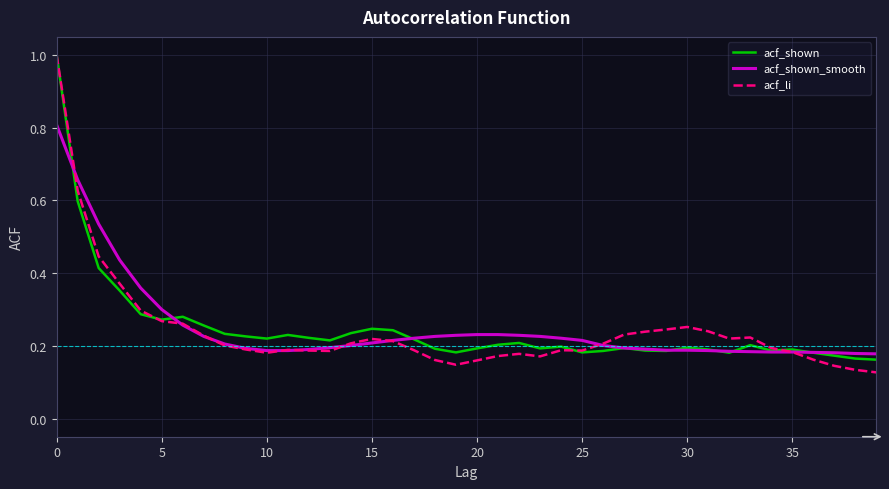

What is the greatest value displayed?

1.0